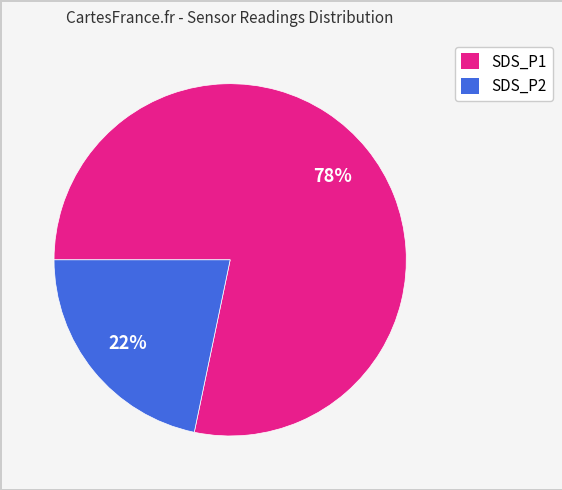

Is it true that SDS_P1 is 93% of the pie?

False